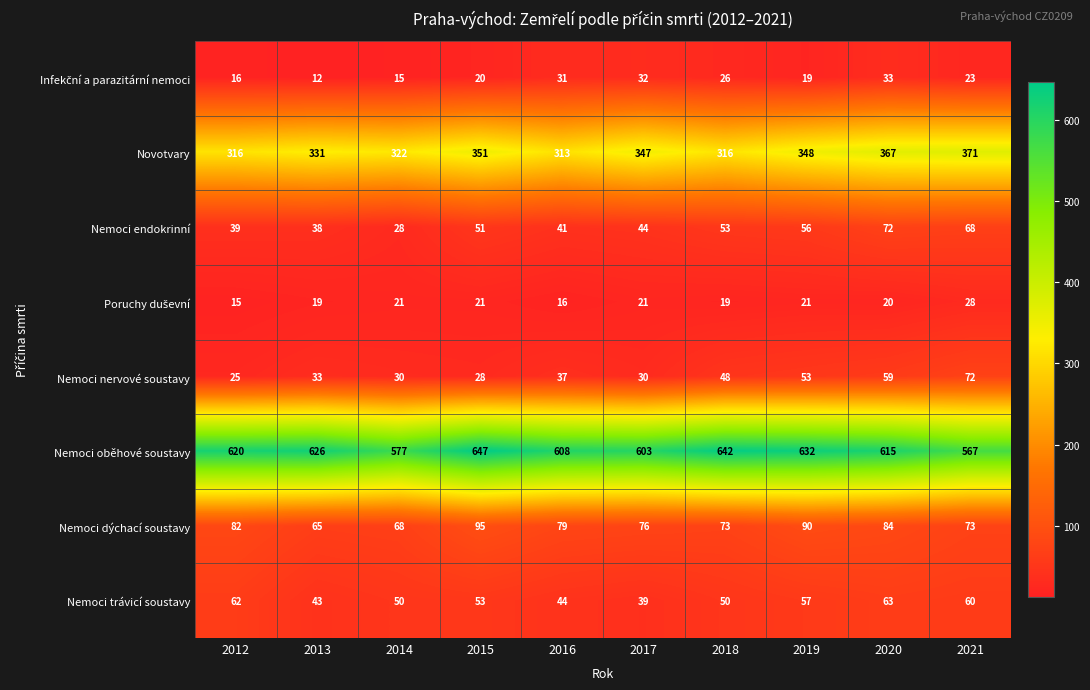

What is the average value of the Novotvary series?

338